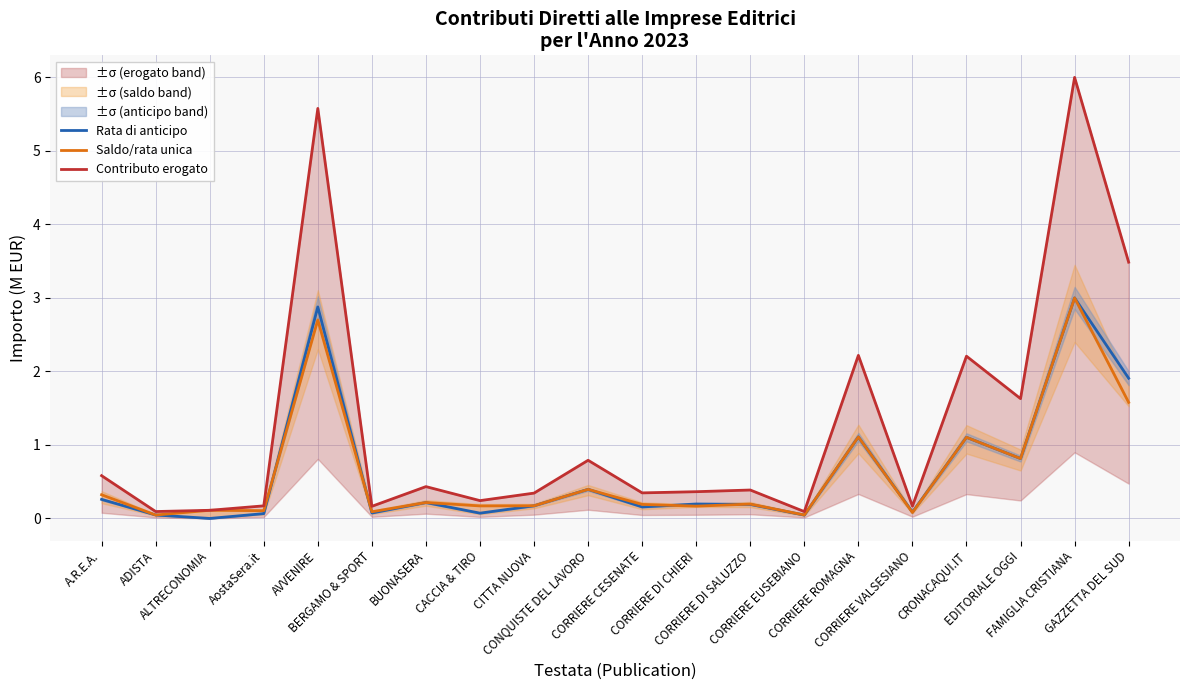

At CORRIERE ROMAGNA, list the series in order from smallest to largest.

Saldo/rata unica, Rata di anticipo, Contributo erogato